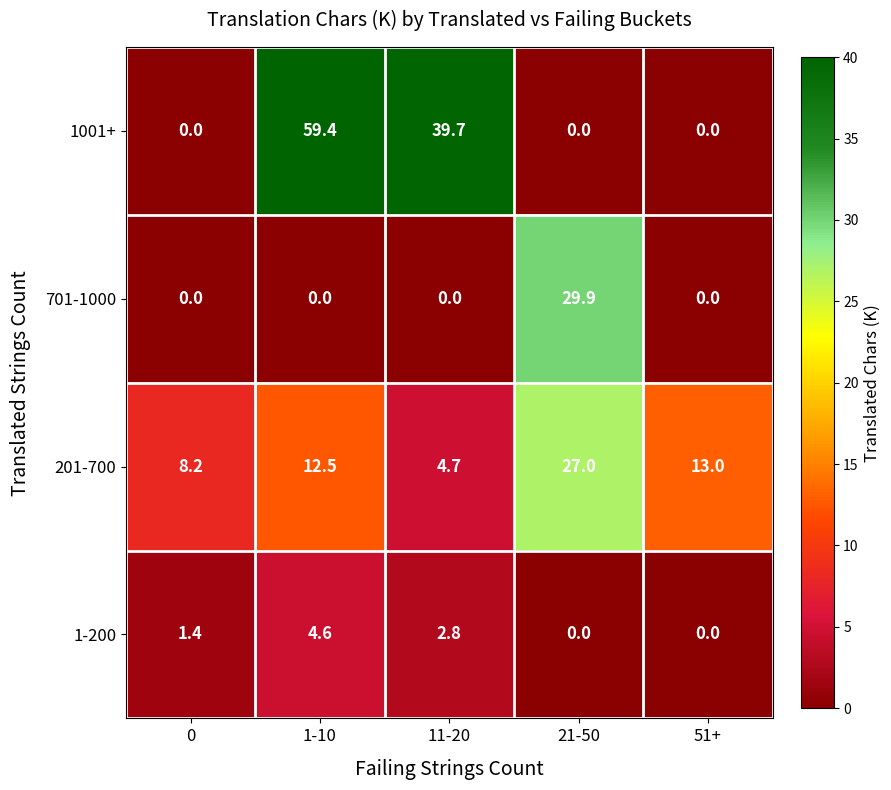

Which series changed the most between 0 and 51+?

201-700